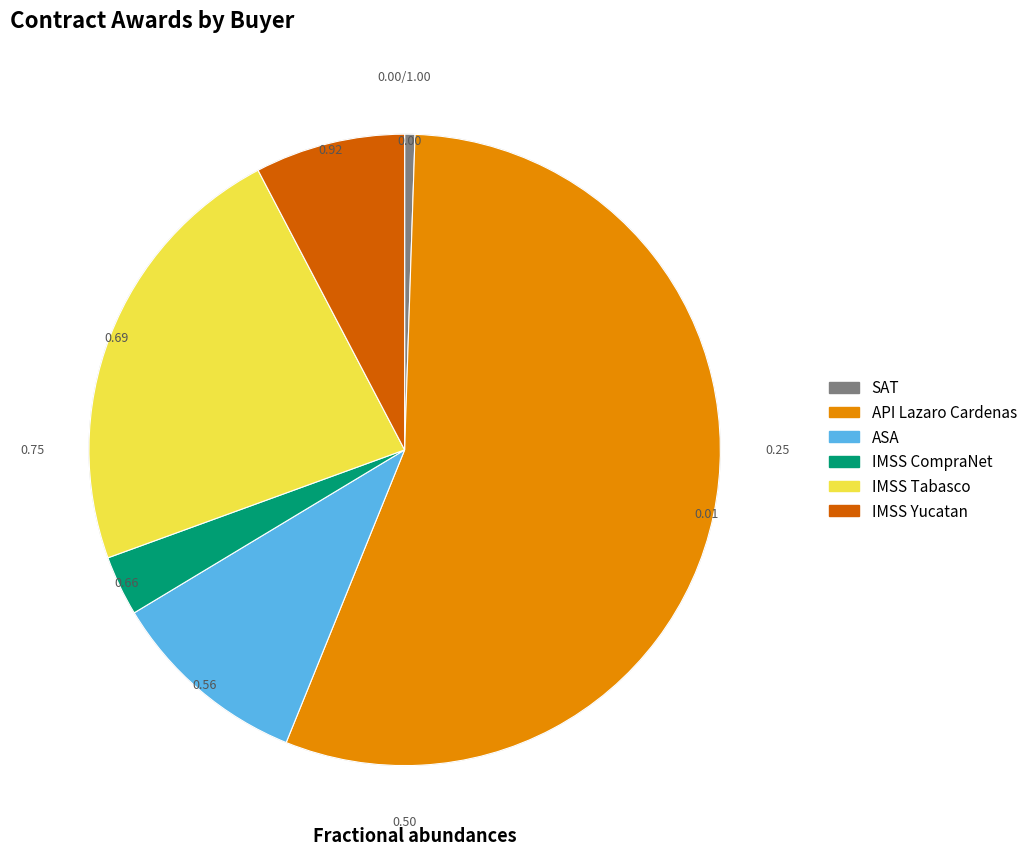

Is API Lazaro Cardenas the majority of the pie?

Yes